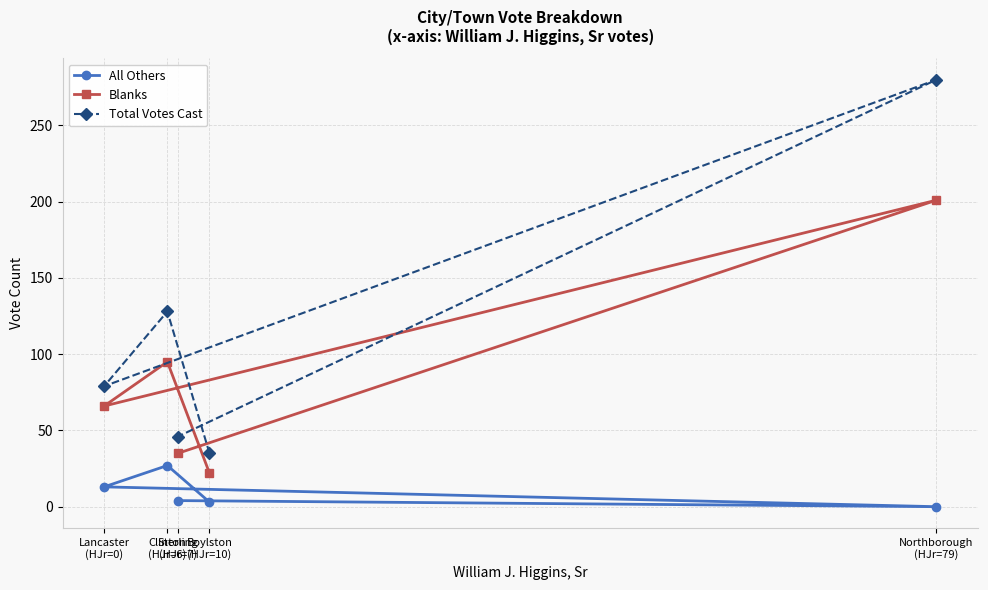

What is the label of the 3rd point from the right?

Sterling
(HJr=7)